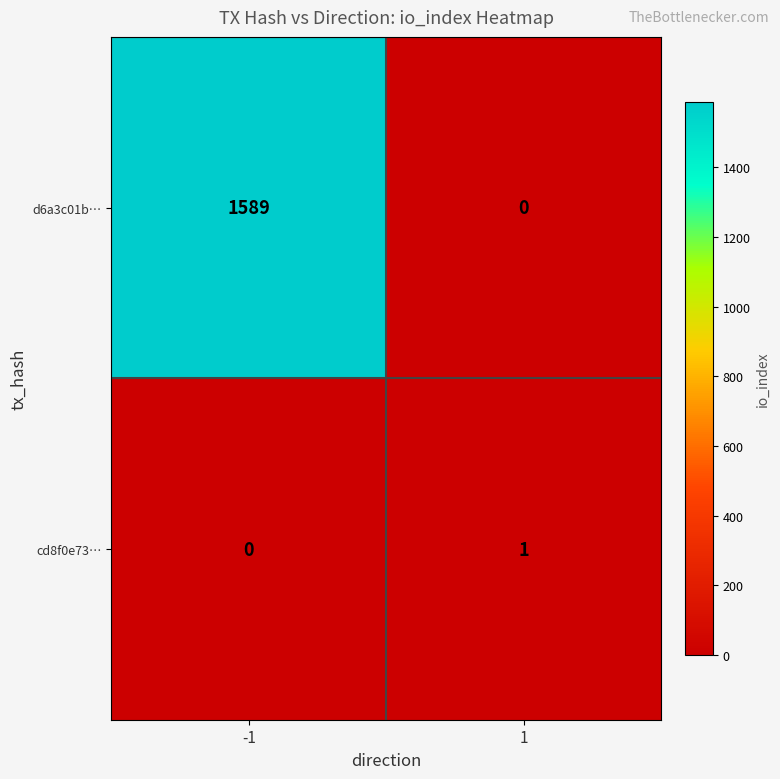

Reading left to right, list all the values displayed in this chart.

d6a3c01b…: 1589	0
cd8f0e73…: 0	1